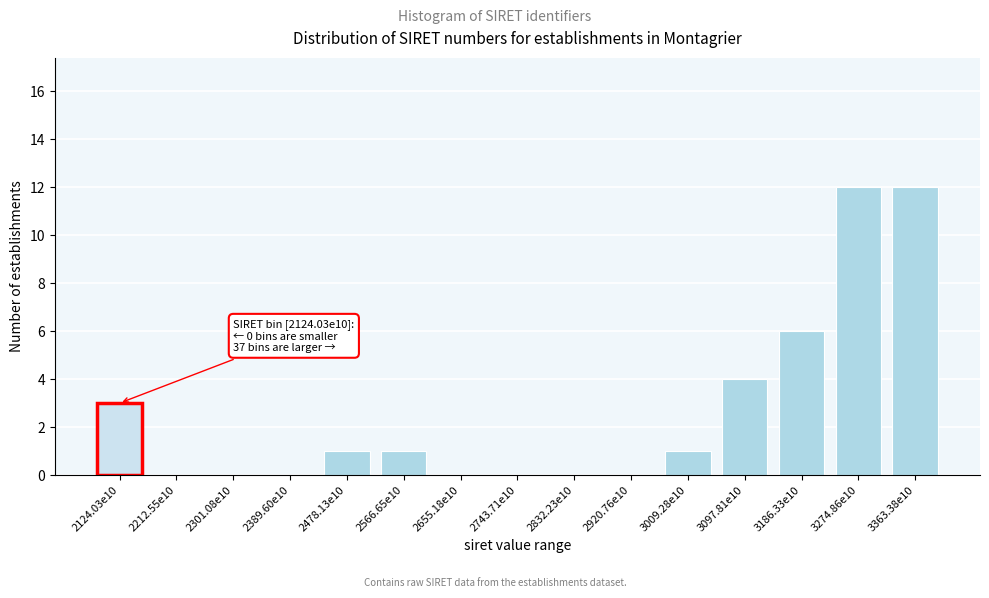

Reading left to right, extract all data points from this chart.

2124.03e10=3	2212.55e10=0	2301.08e10=0	2389.60e10=0	2478.13e10=1	2566.65e10=1	2655.18e10=0	2743.71e10=0	2832.23e10=0	2920.76e10=0	3009.28e10=1	3097.81e10=4	3186.33e10=6	3274.86e10=12	3363.38e10=12